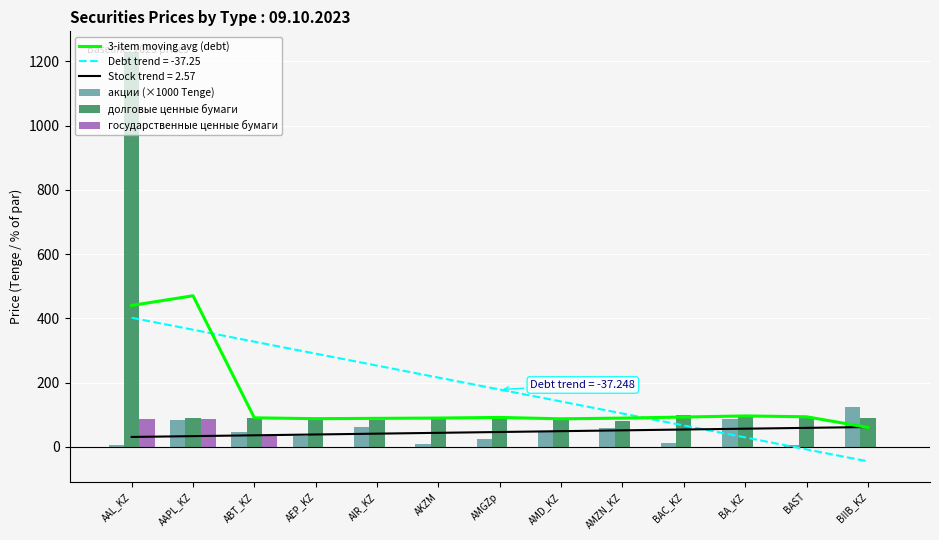

What is the difference between the maximum and minimum values in the акции (×1000 Tenge) series?

118.7